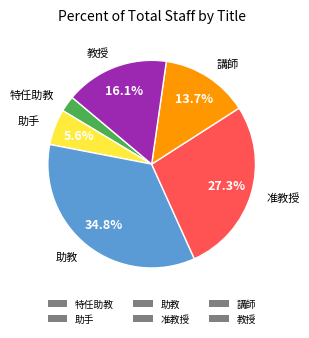

To the nearest percent, what is the average slice percentage?

17%